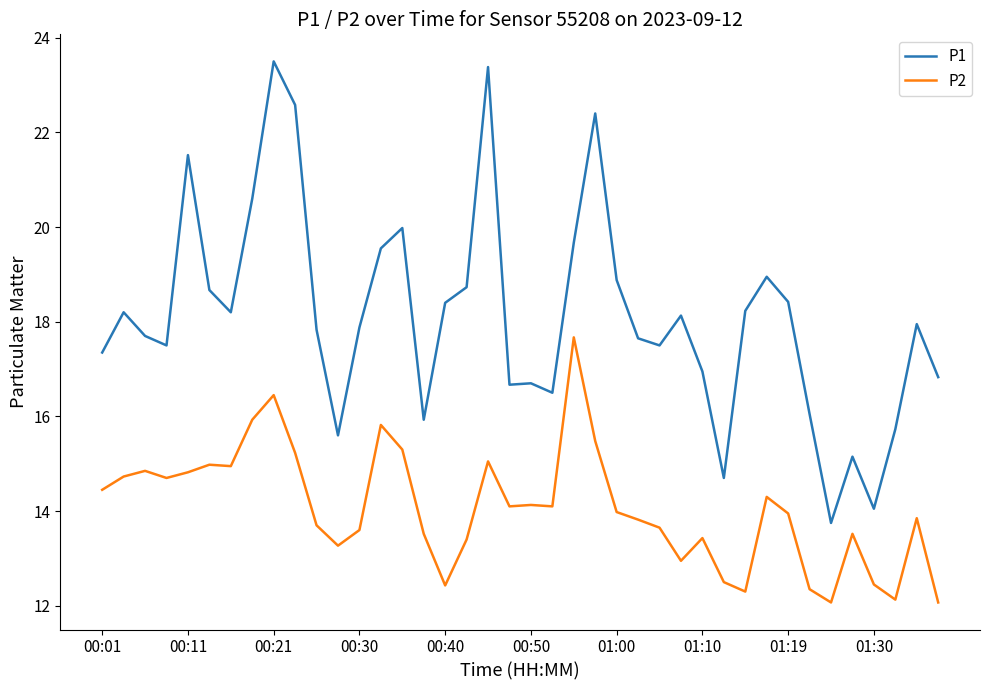

True or false: P2 and P1 intersect in this chart.

False